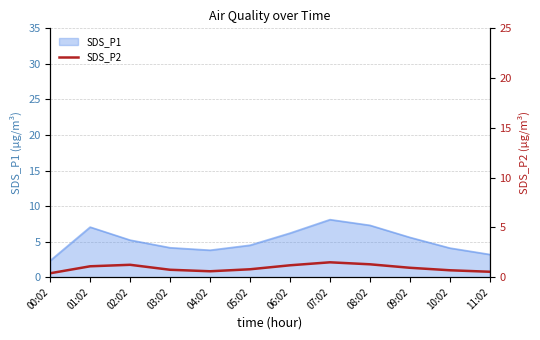

At which label is the value closest to 0?

00:02